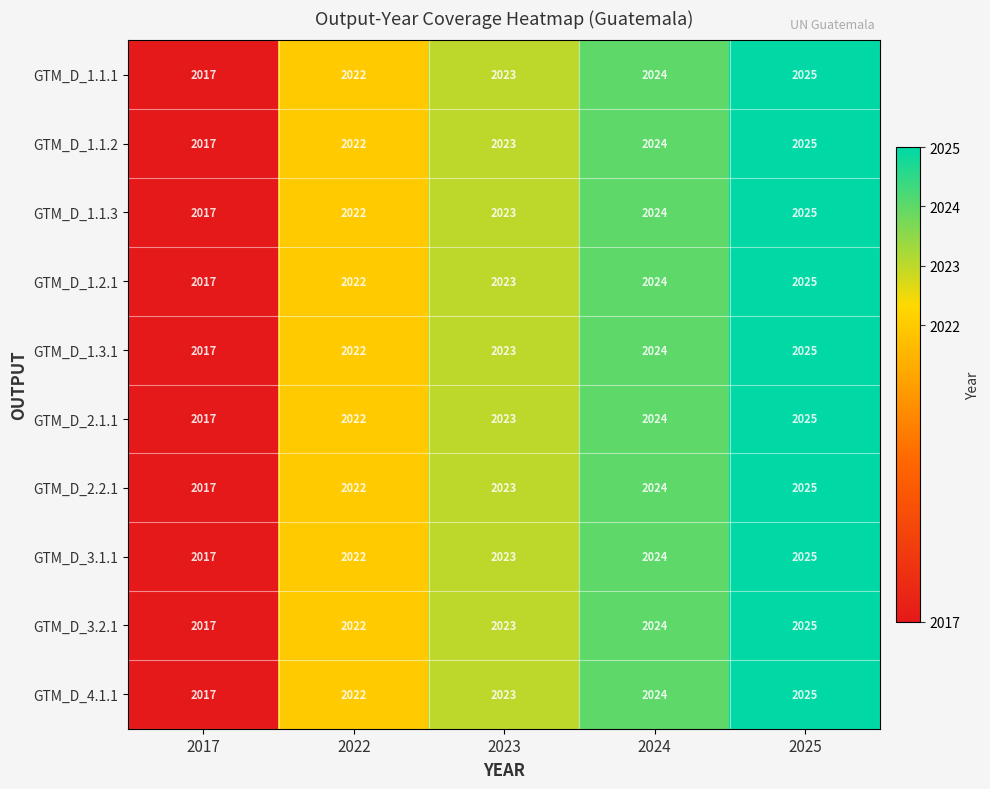

The GTM_D_1.2.1 series shows 1043 at 2025. True or false?

False